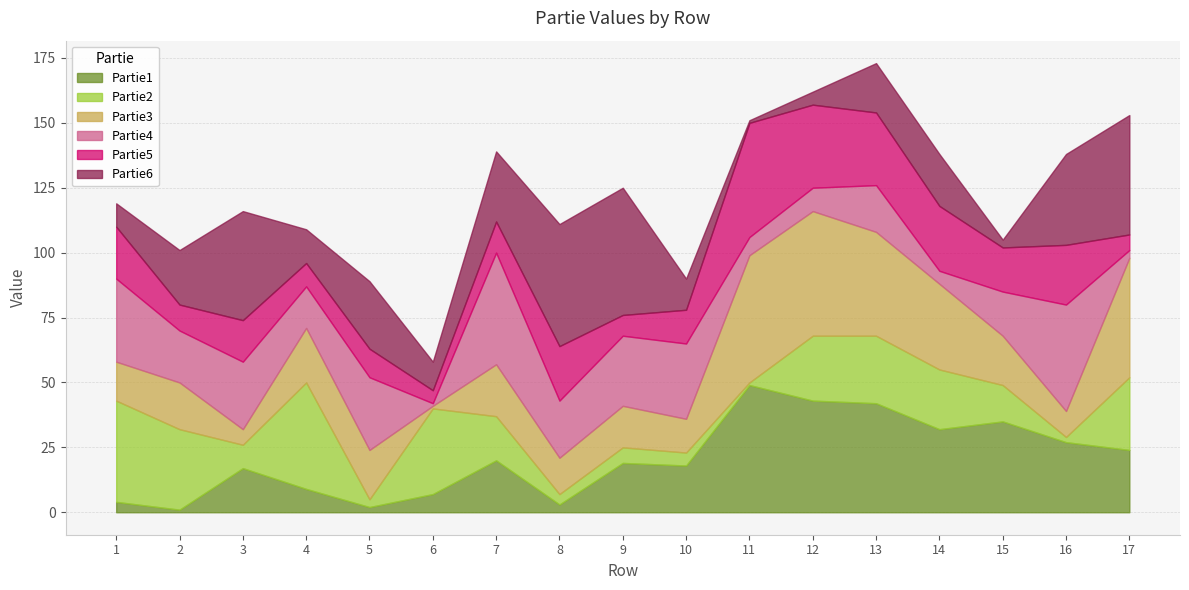

True or false: Partie4 has more than 2 interior local peaks.

True